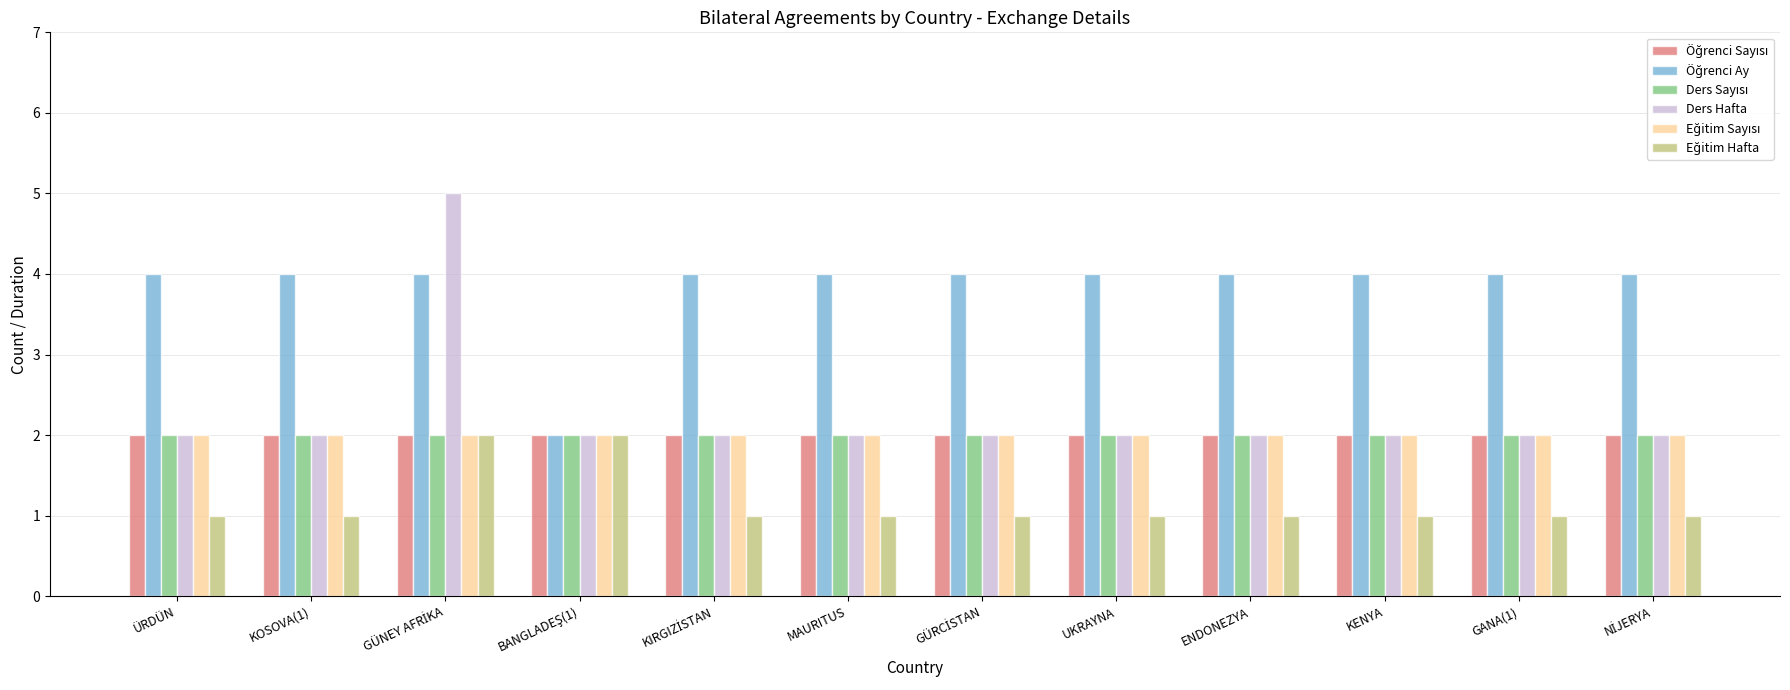

How many groups of bars are there?

12